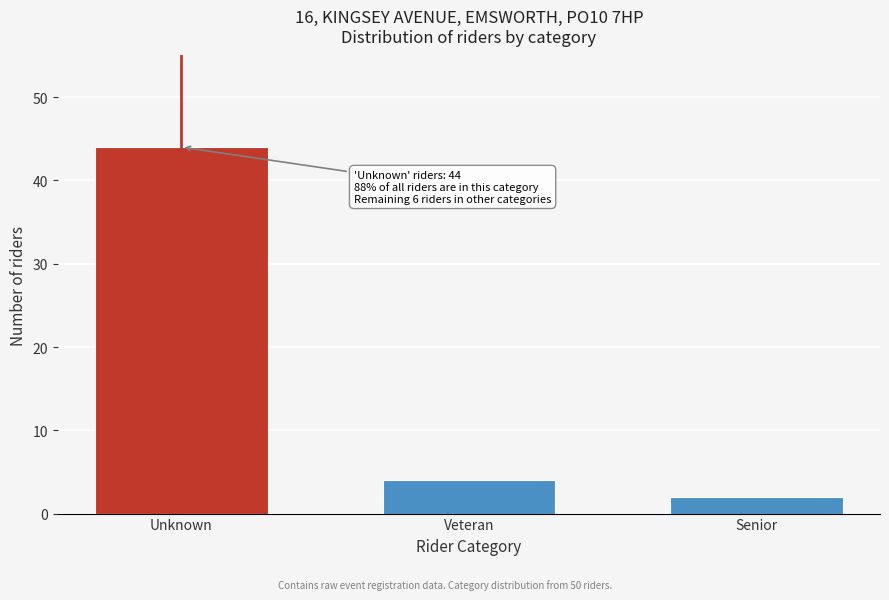

Reading right to left, what are all the values shown in this chart?

Senior=2	Veteran=4	Unknown=44